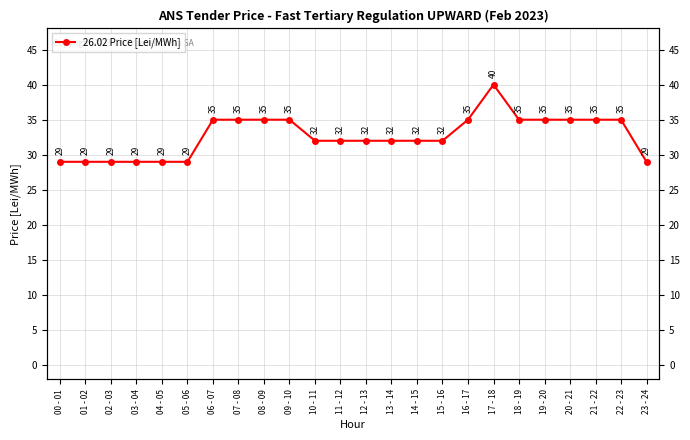

Reading left to right, what are all the values shown in this chart?

29	29	29	29	29	29	35	35	35	35	32	32	32	32	32	32	35	40	35	35	35	35	35	29